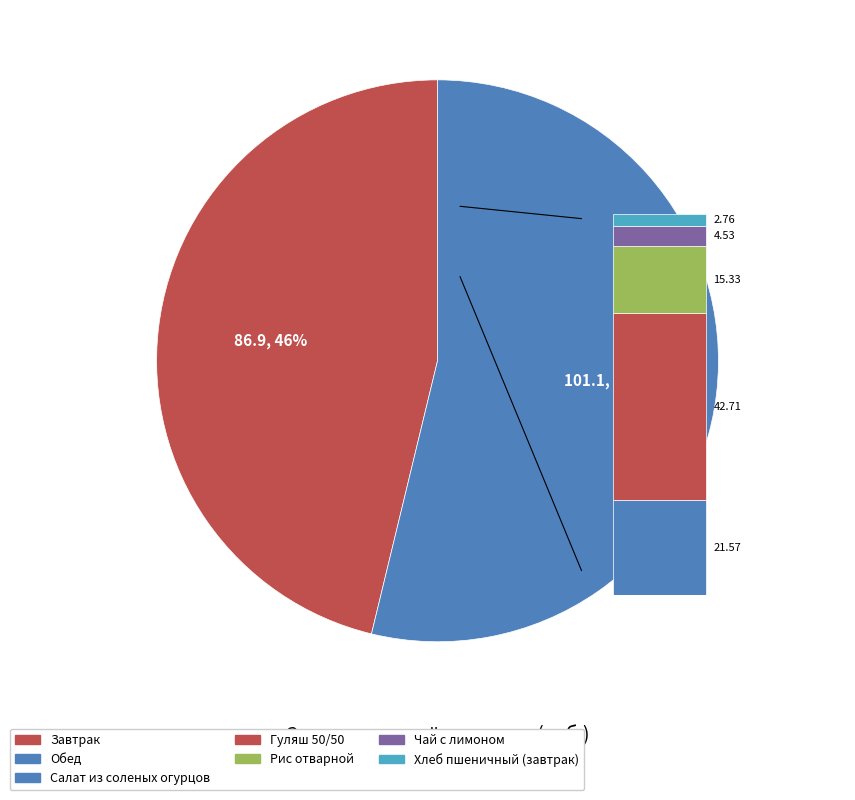

Does Завтрак account for over 50% of the chart?

No